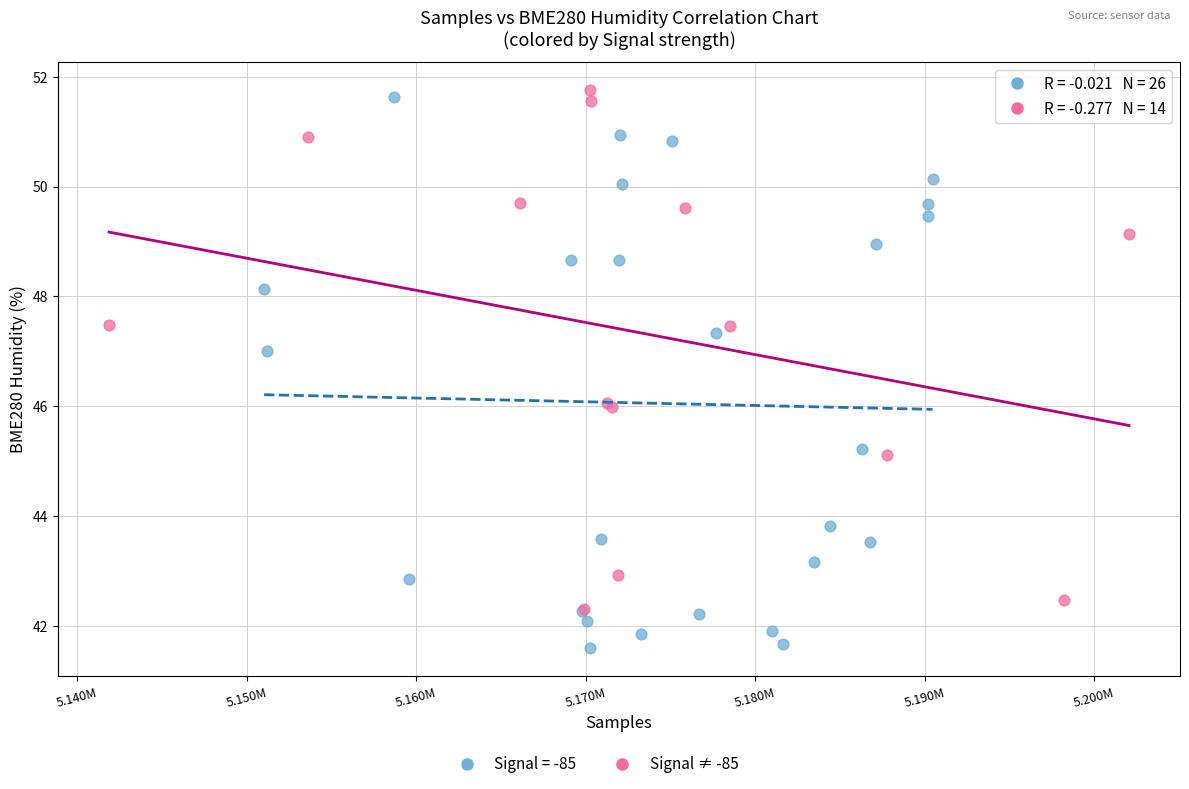

Which series has the widest spread of Y values?

Signal = -85